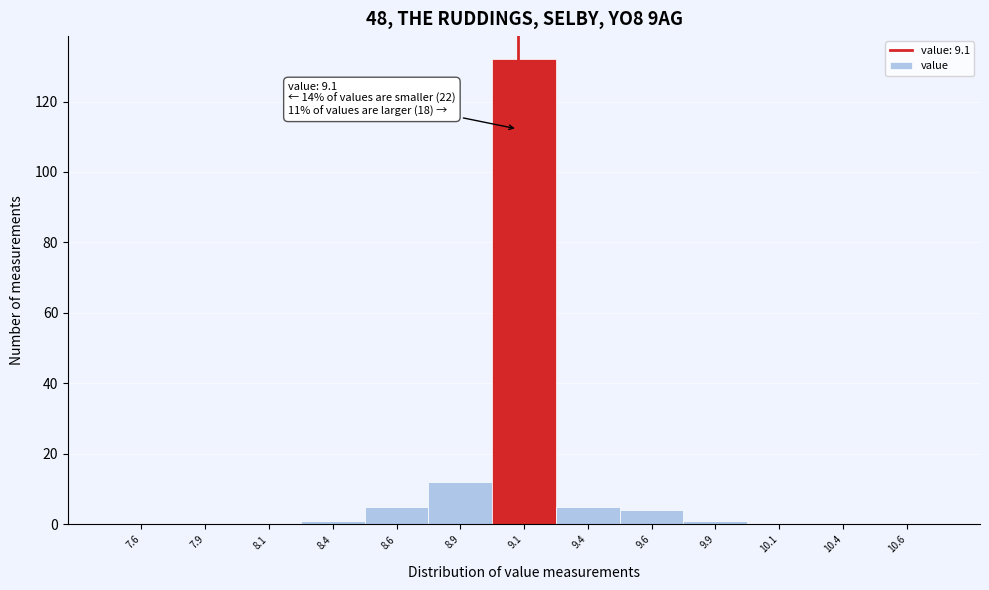

Which range on the x-axis has the tallest bar?

9.00 to 9.25